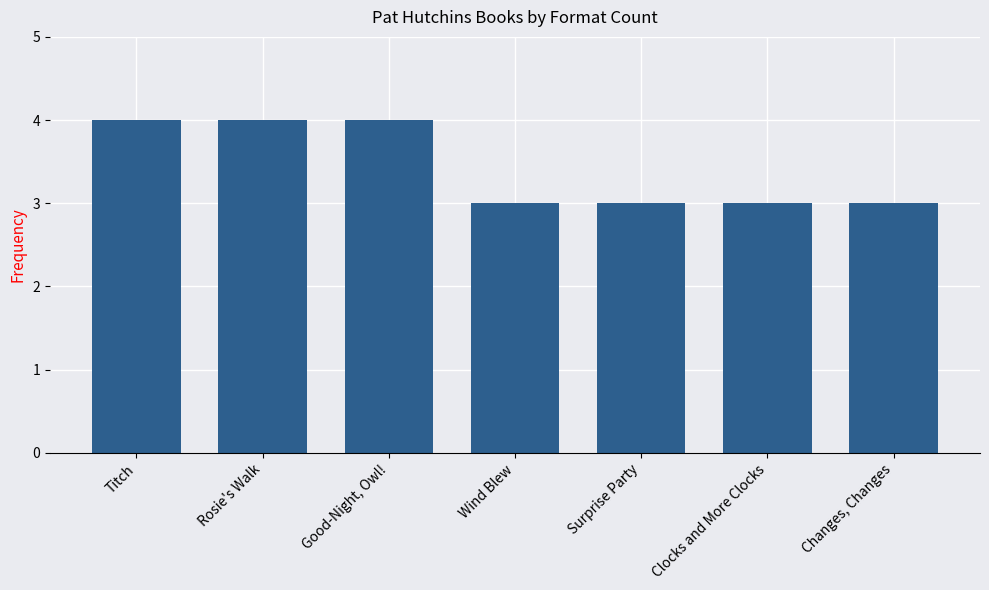

Reading left to right, list all the values displayed in this chart.

4	4	4	3	3	3	3